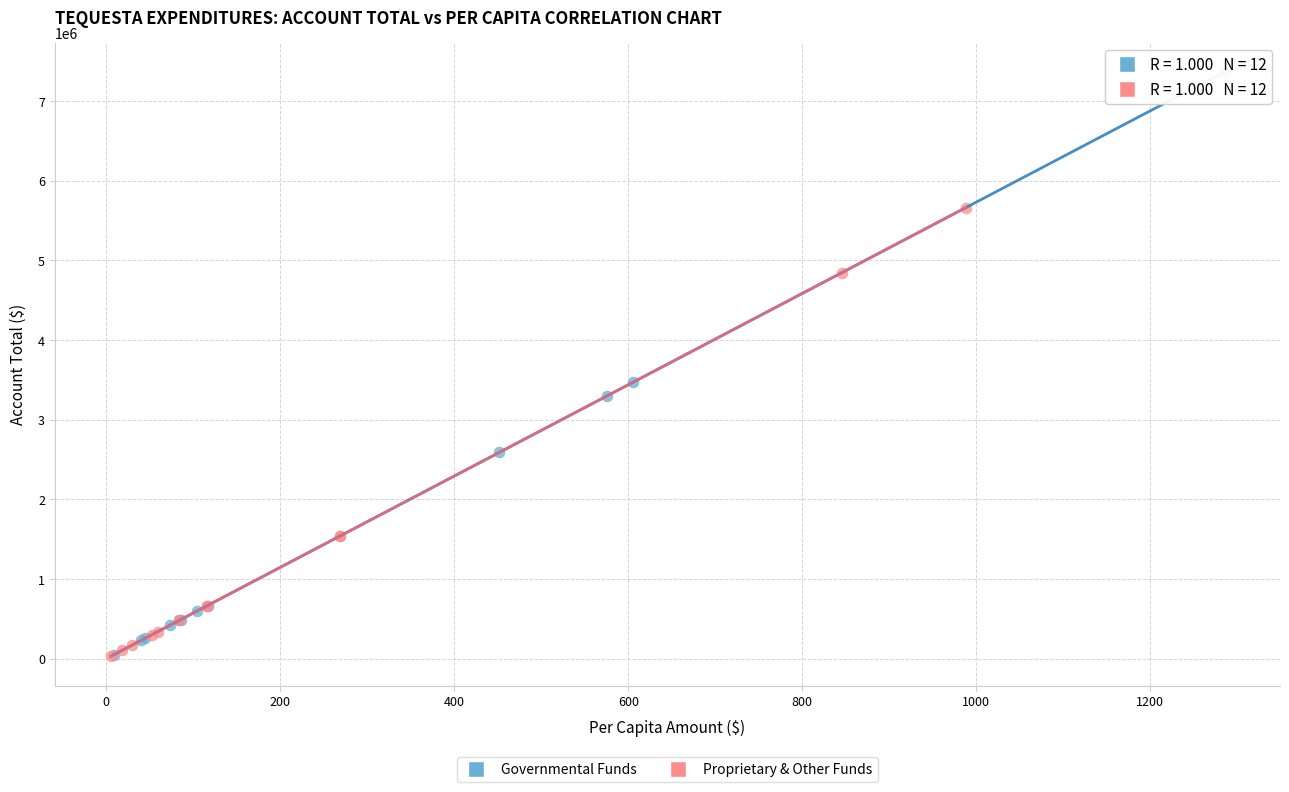

Which series contains the highest Y value?

Governmental Funds